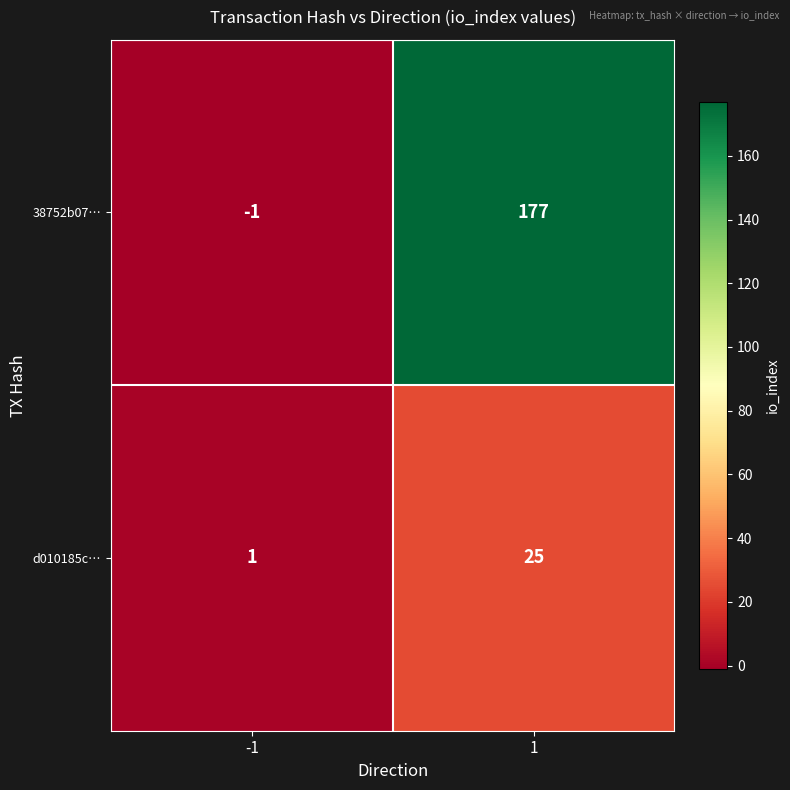

Read the d010185c… value at 1, to the nearest 5.

25